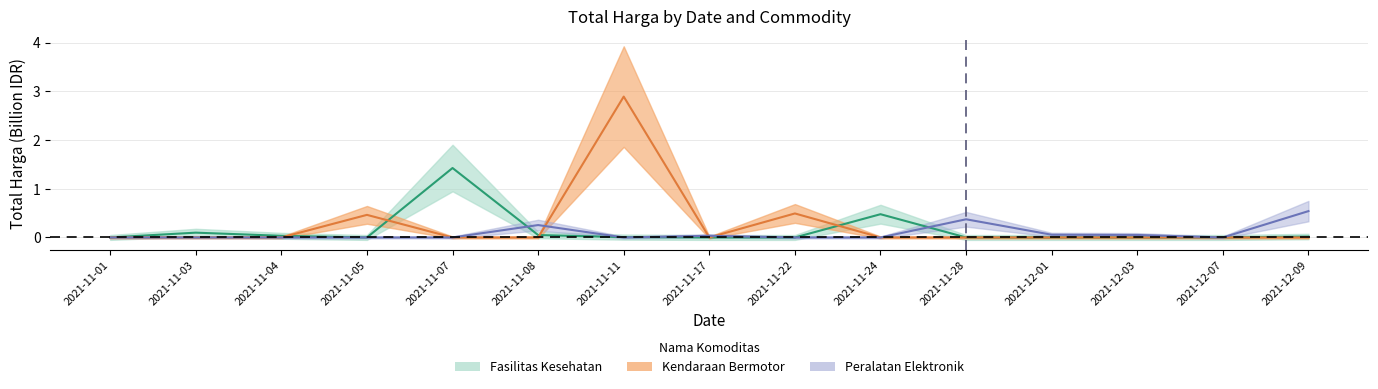

At how many categories does at least one series exceed 2?

1